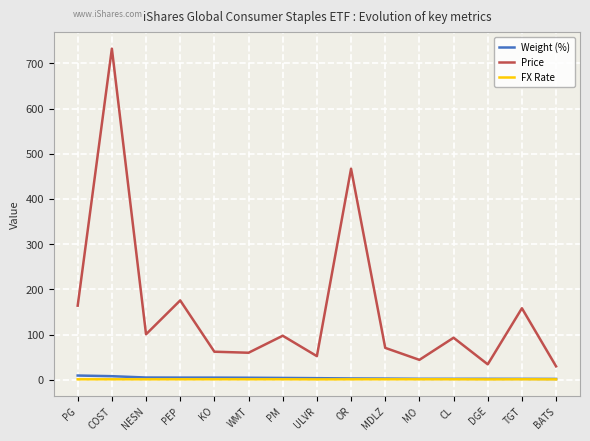

What is the highest value of the FX Rate series?

1.0